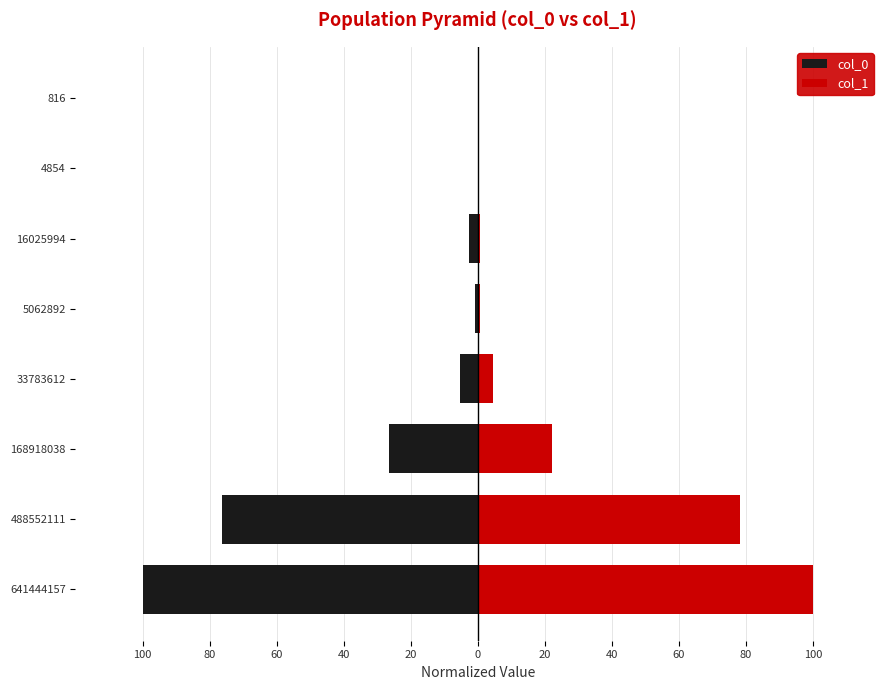

The value of col_0 at 641444157 is -157.7. True or false?

False